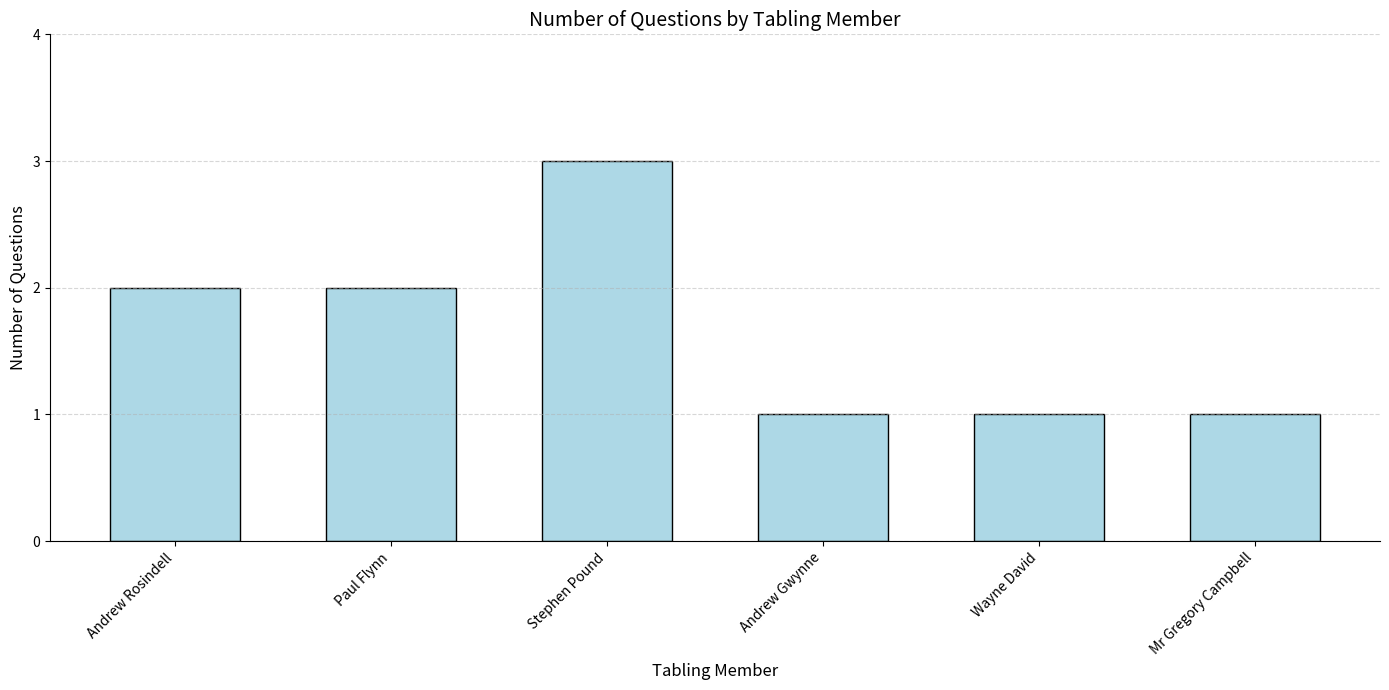

What is the label of the 2nd bar from the right?

Wayne David